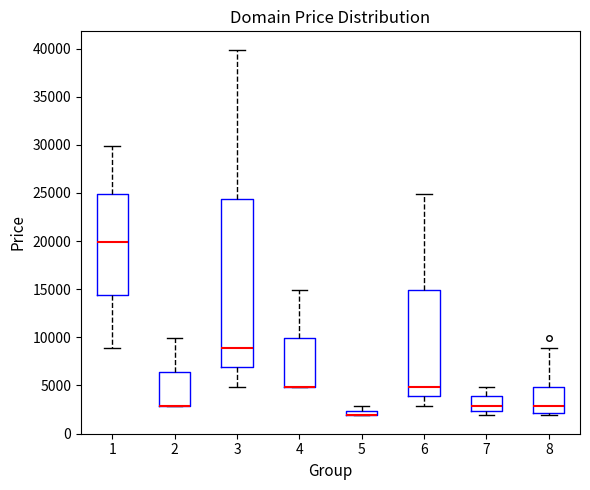

Where is the upper edge of the box at x = 8 on the y-axis? The values are not printed on the chart, so give them approximately, as read against the axis.

5000